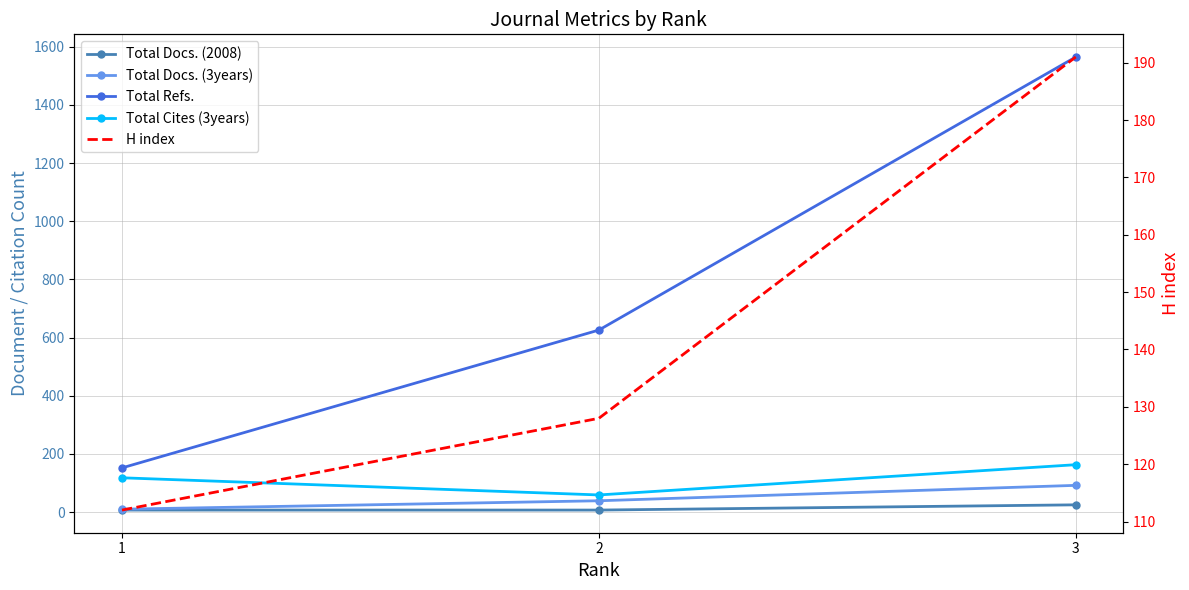

Which category has the lowest value across all series?

1